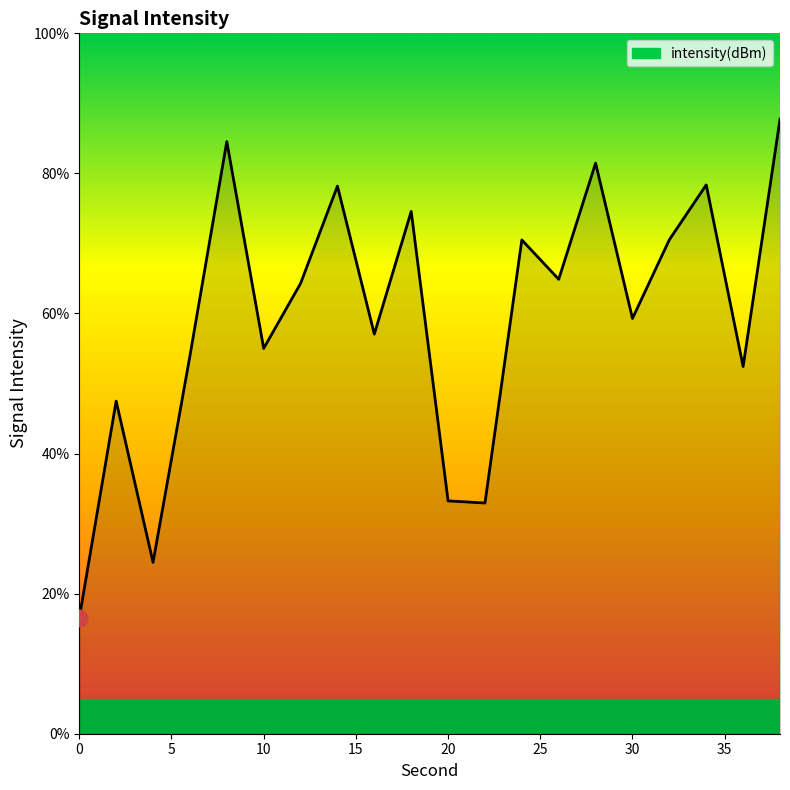

What is the minimum value shown in the chart?

16.5